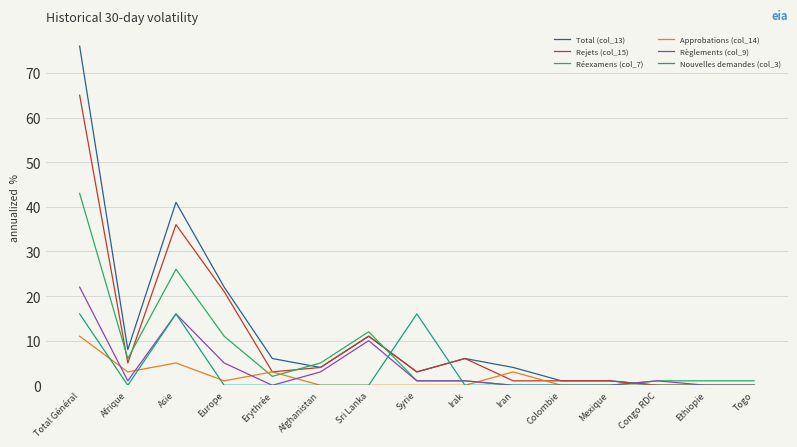

What is the sum of the Approbations (col_14) values at Total Général and Europe?

12